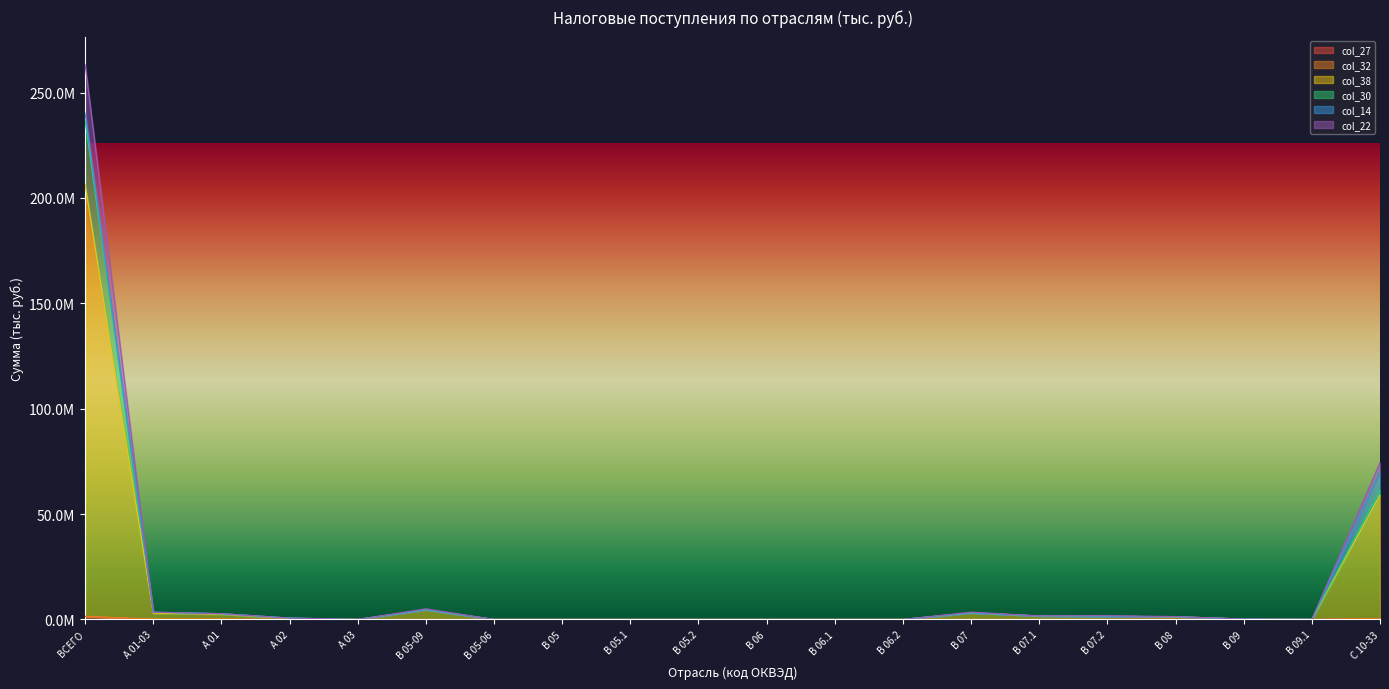

What is the label of the 8th point from the right?

B 06.2